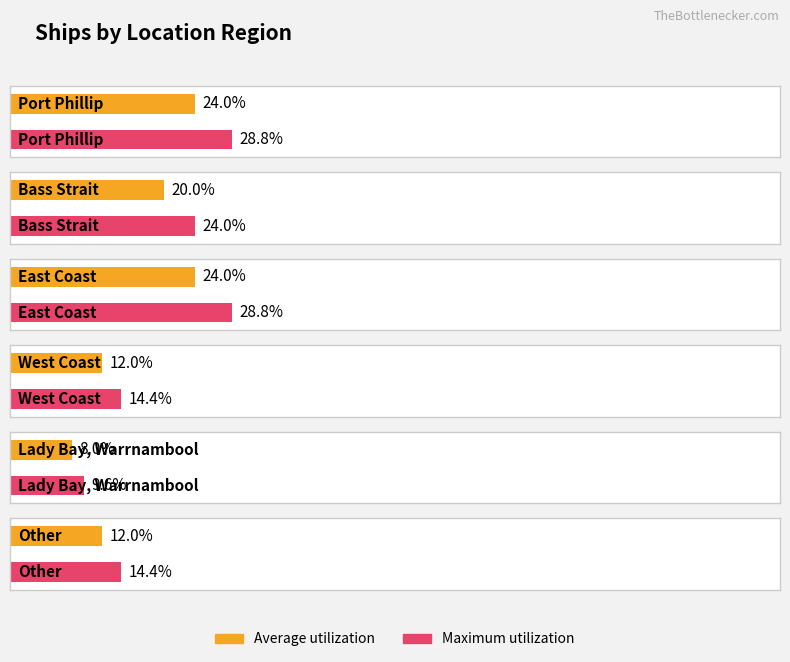

What is the label of the 1st bar from the right?

Other